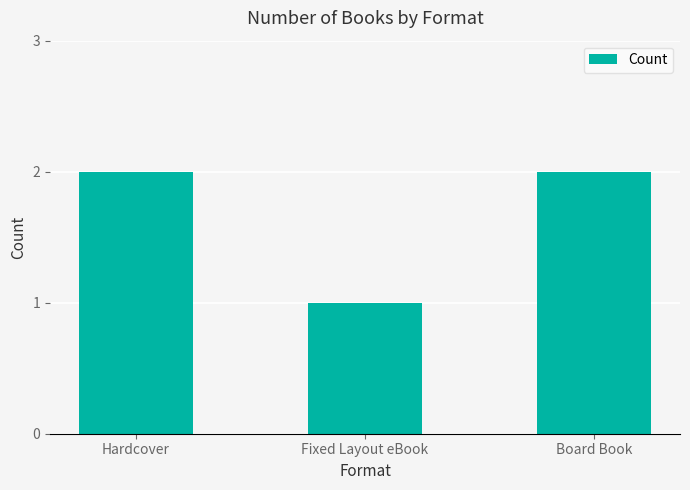

Read the value at Board Book.

2